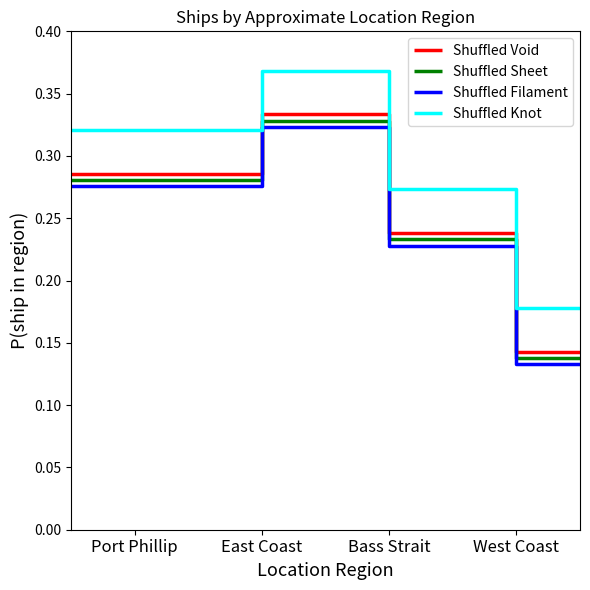

Rank the series at Port Phillip from highest to lowest value.

Shuffled Knot, Shuffled Void, Shuffled Sheet, Shuffled Filament